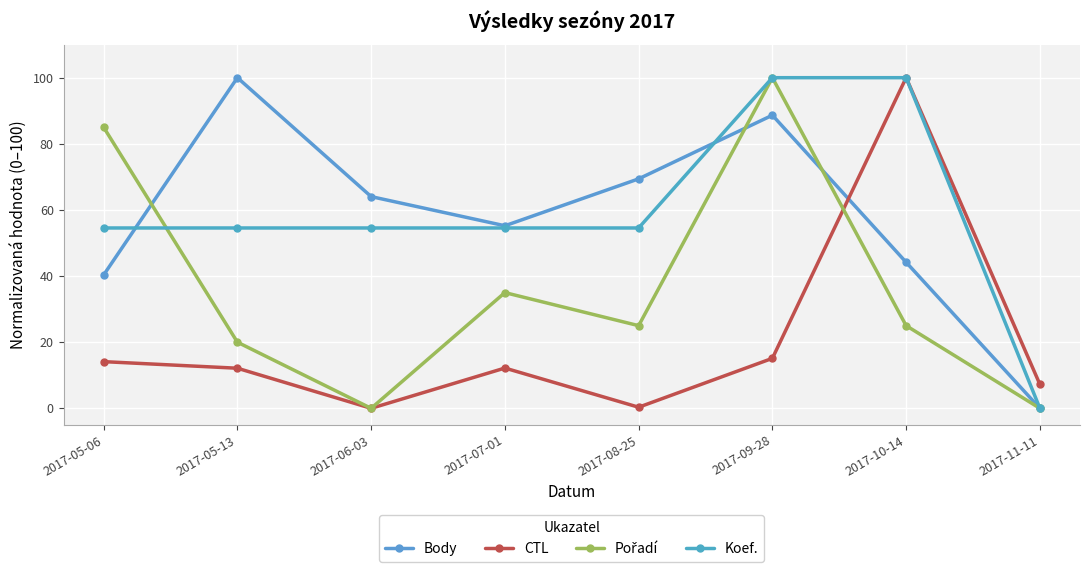

What is the difference between the highest and lowest values at 2017-11-11?

7.3